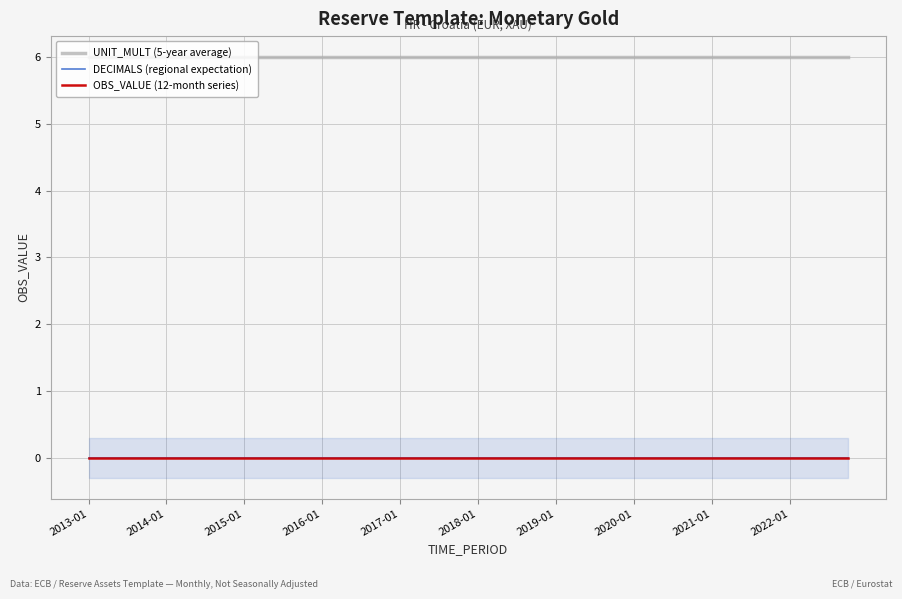

List the series in order of their peak value, lowest first.

DECIMALS (regional expectation), OBS_VALUE (12-month series), UNIT_MULT (5-year average)